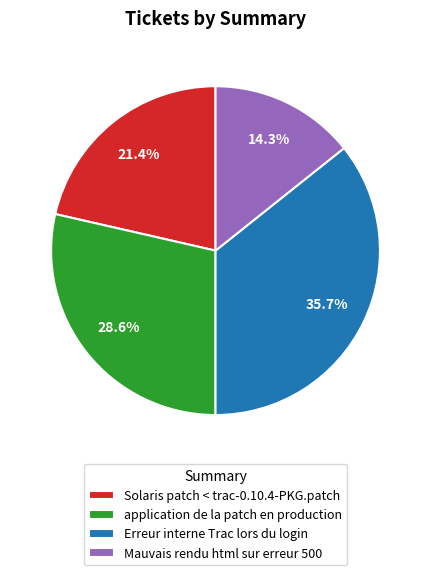

What portion of the pie excludes application de la patch en production?

71.4%